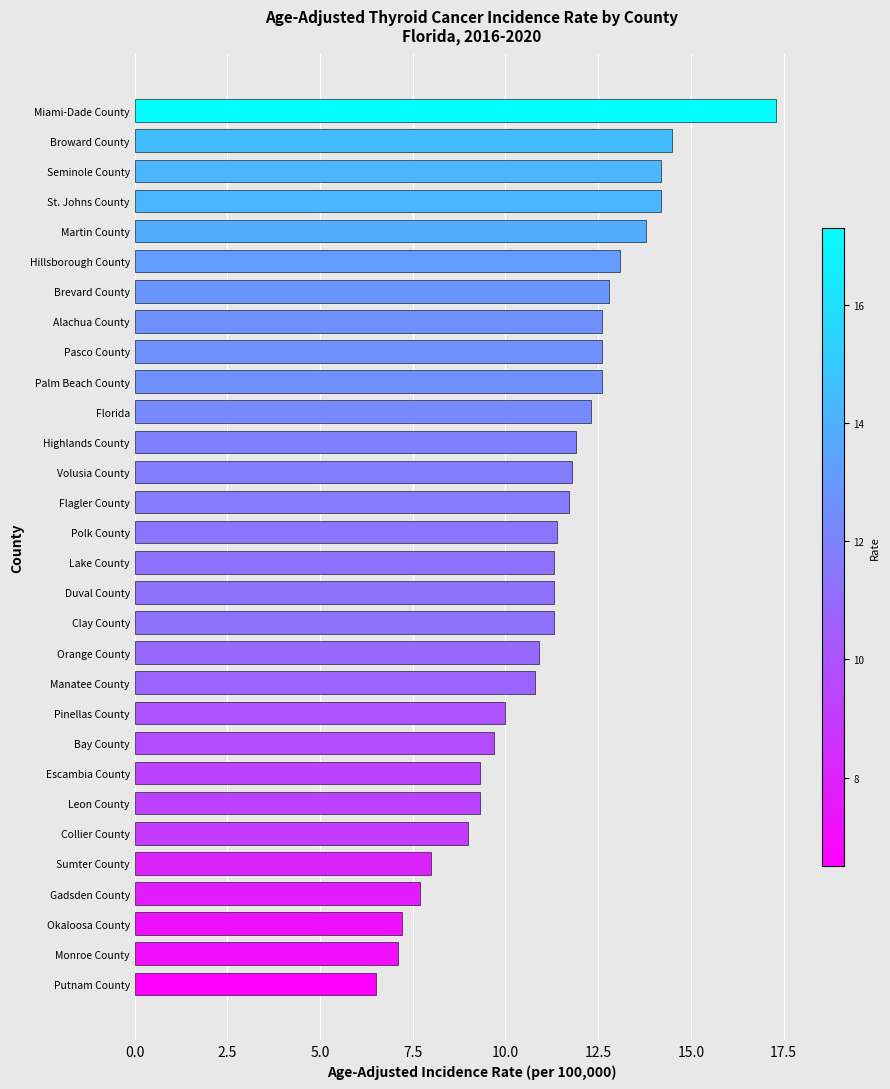

Are the bars grouped side by side (vs. stacked)?

No